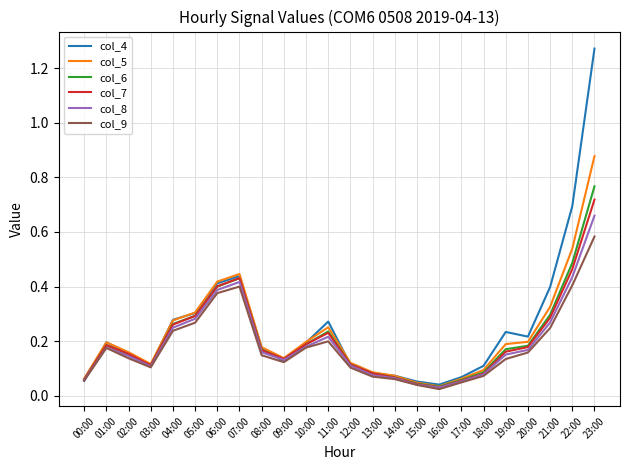

Where is col_5 nearest to the value 0?

16:00